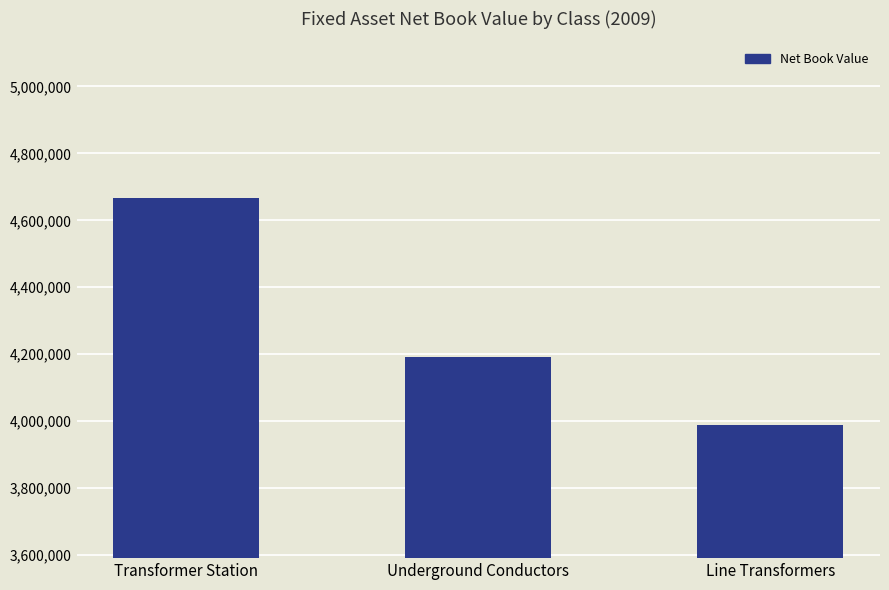

Reading left to right, what are all the values shown in this chart?

4668126.5	4192921.3	3989111.3